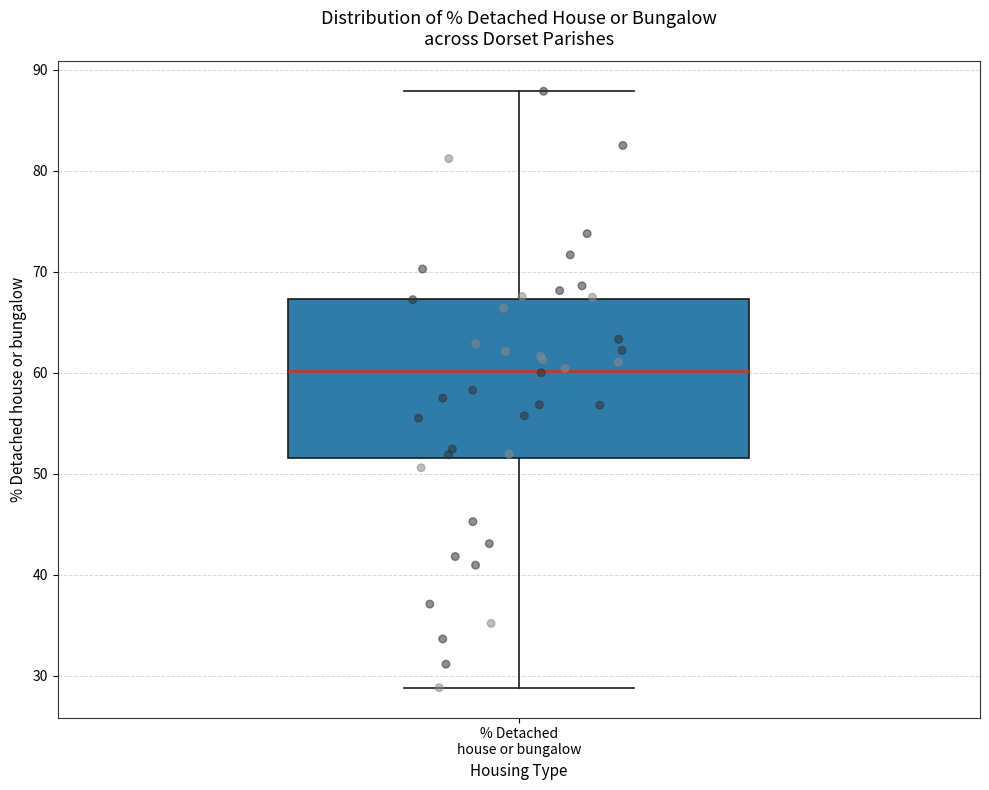

Where is the lower edge of the box for % Detached house or bungalow on the y-axis? The values are not printed on the chart, so give them approximately, as read against the axis.

52